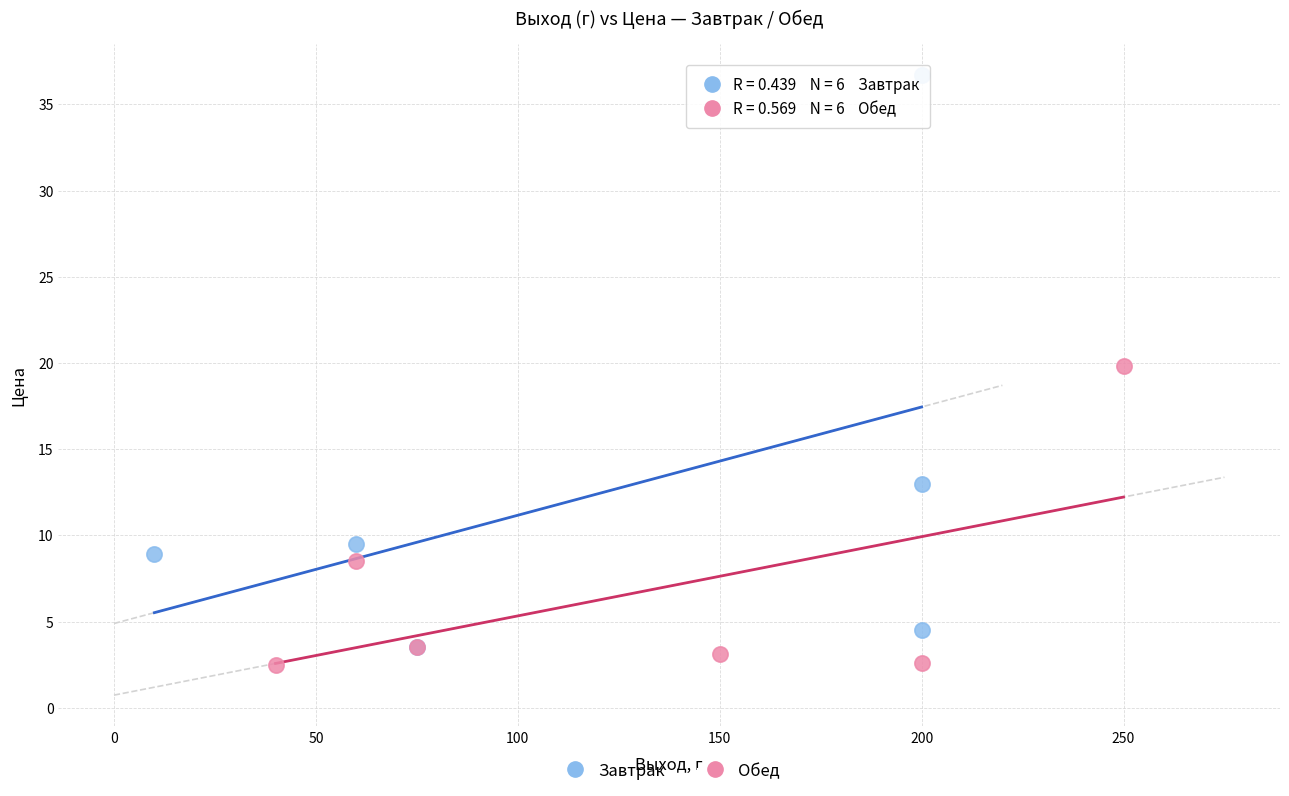

Which series has the largest Y range (max minus min)?

Завтрак